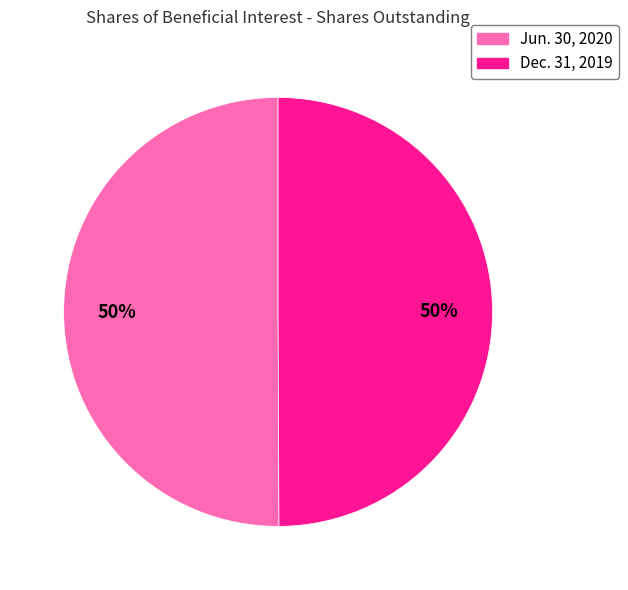

To the nearest percent, what is the average slice percentage?

50%